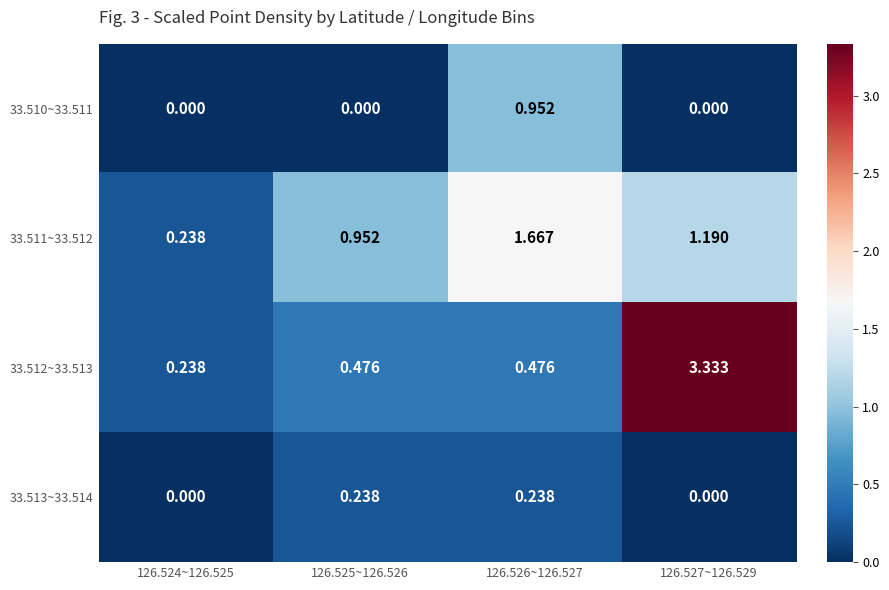

Is the value of 33.513~33.514 at 126.524~126.525 greater than the value of 33.511~33.512 at 126.526~126.527?

No